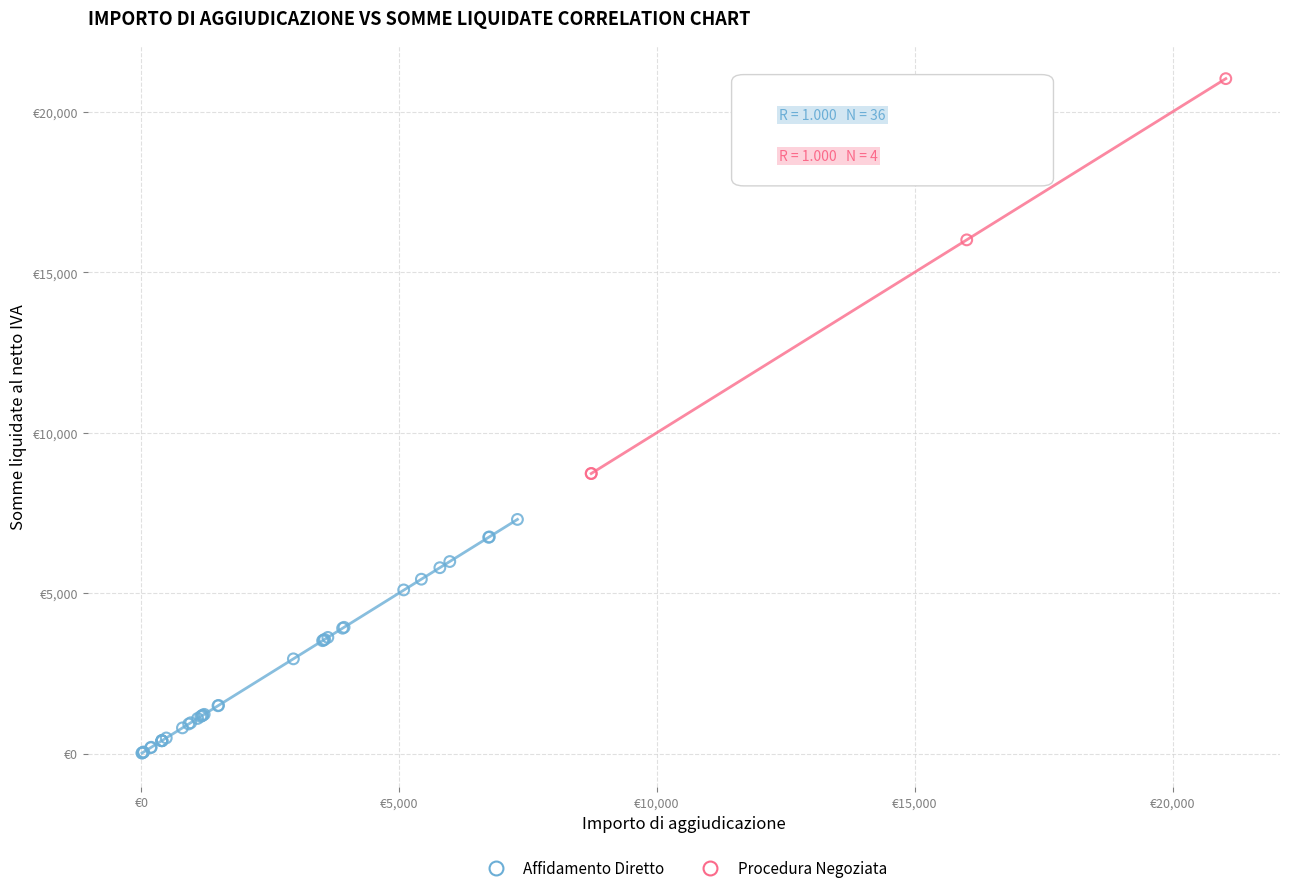

Which series reaches the minimum Y coordinate?

Affidamento Diretto